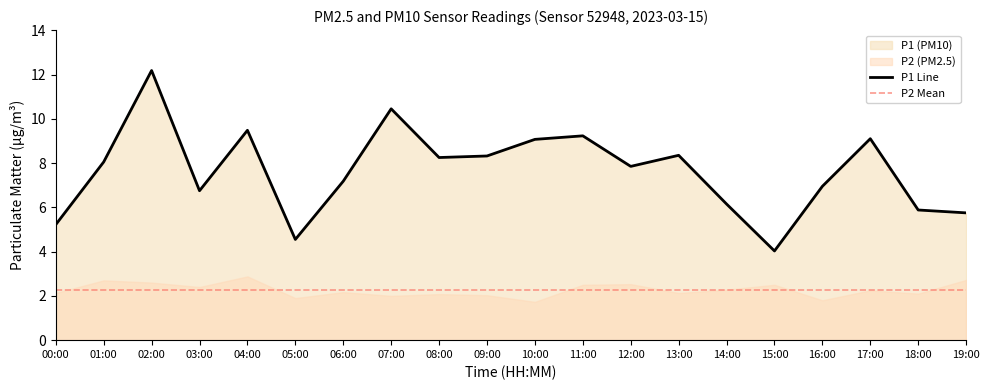

At which label does the data first exceed 8?

01:00